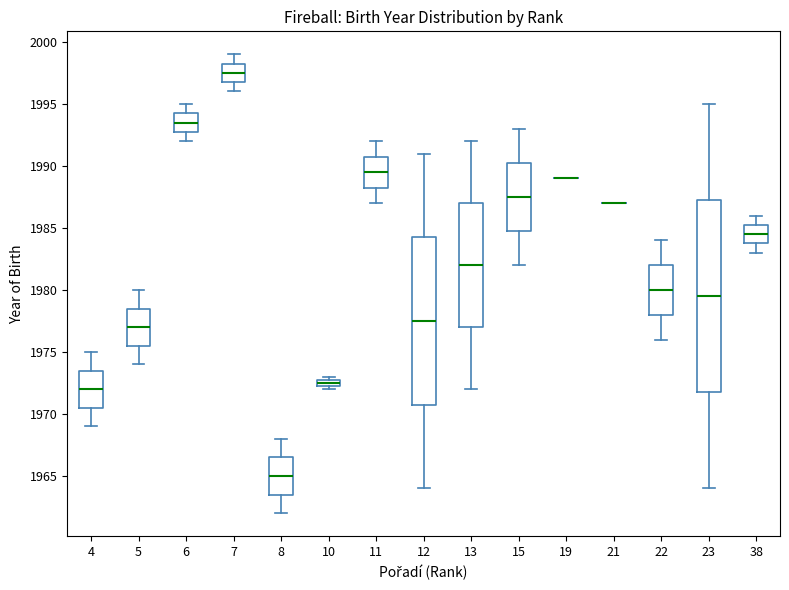

Where does the upper whisker of the box at x = 11 end on the y-axis? The values are not printed on the chart, so give them approximately, as read against the axis.

1992.0